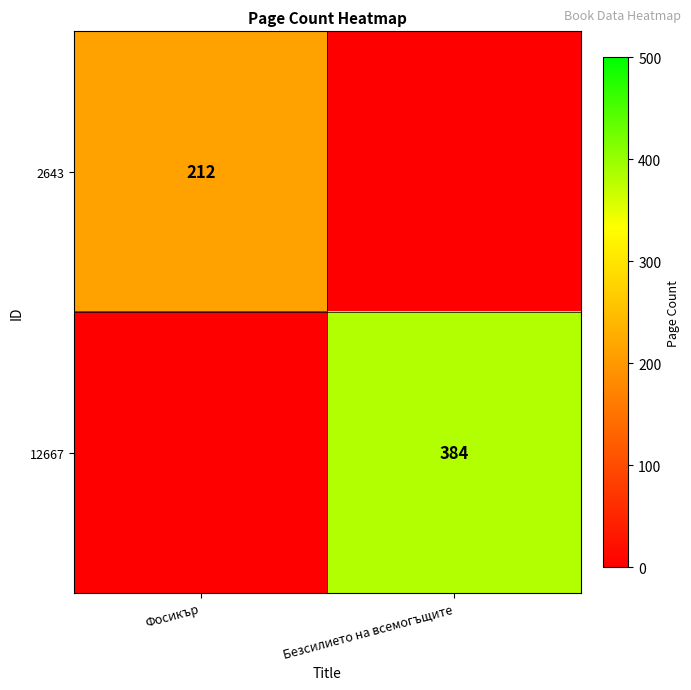

Is it true that 2643 equals 64 at Фосикър?

False